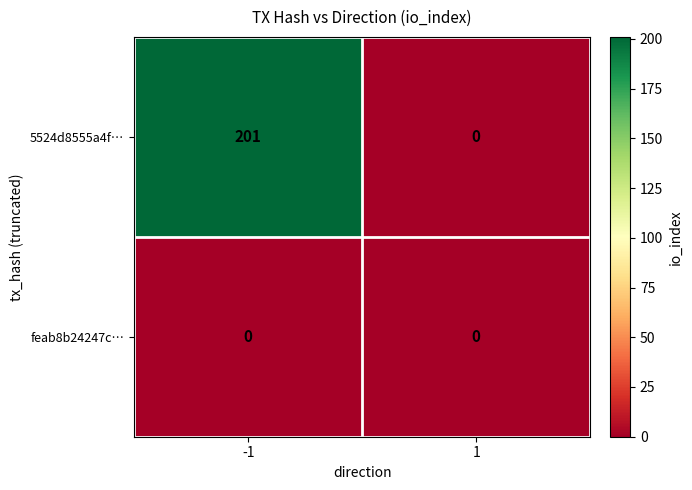

Is it true that feab8b24247c… equals 0 at 1?

True